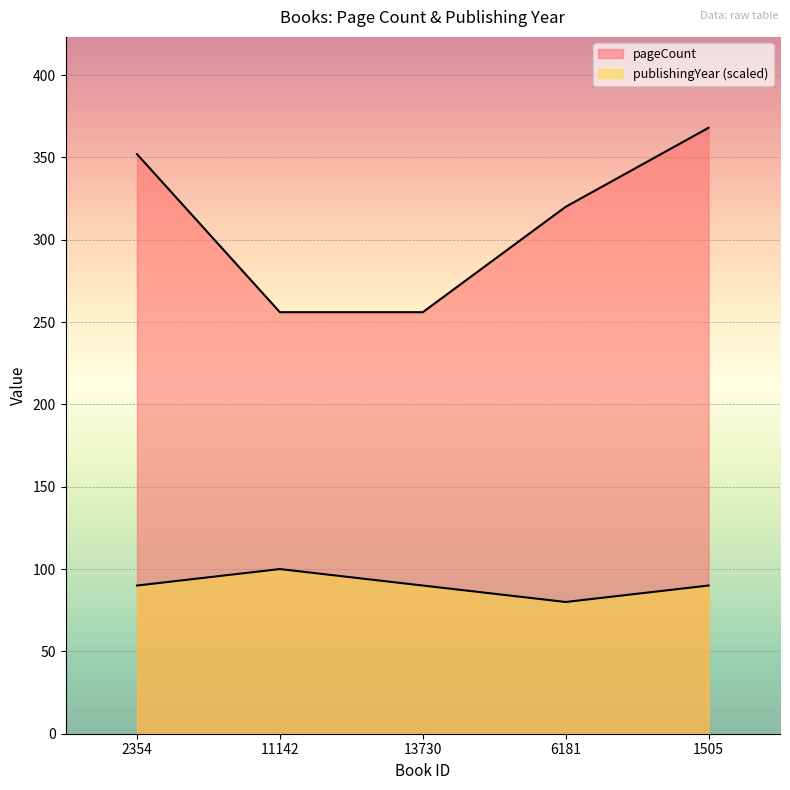

What is the average value of the publishingYear series?

90